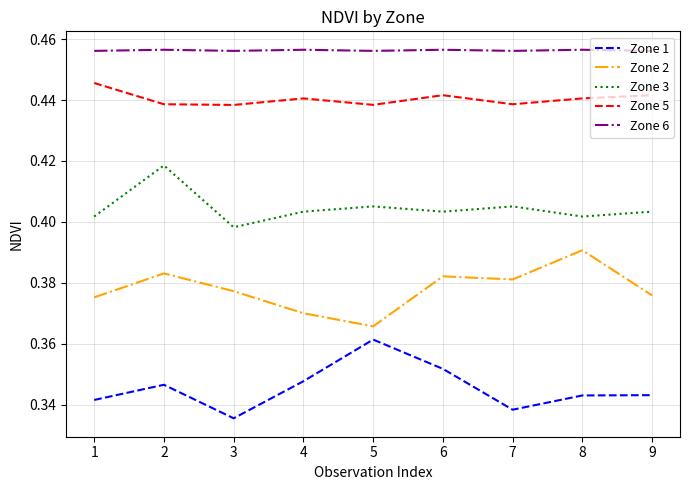

Which series changed the most between 3 and 8?

Zone 2